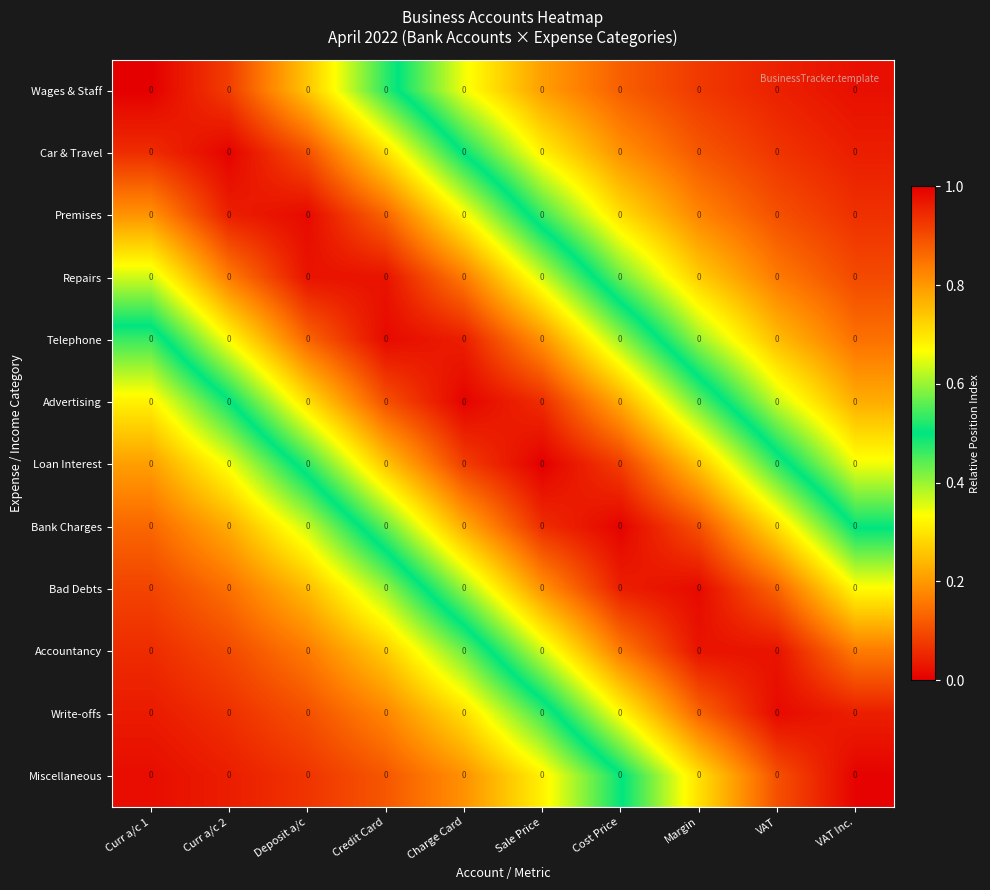

List the series in order of their peak value, highest first.

Wages & Staff, Loan Interest, Car & Travel, Advertising, Bank Charges, Miscellaneous, Premises, Telephone, Bad Debts, Write-offs, Repairs, Accountancy